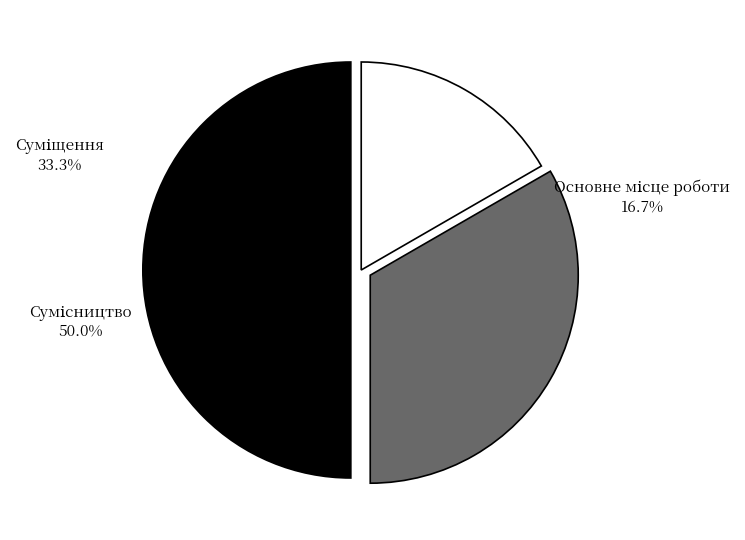

Which category has the smallest portion of the pie?

Основне місце роботи